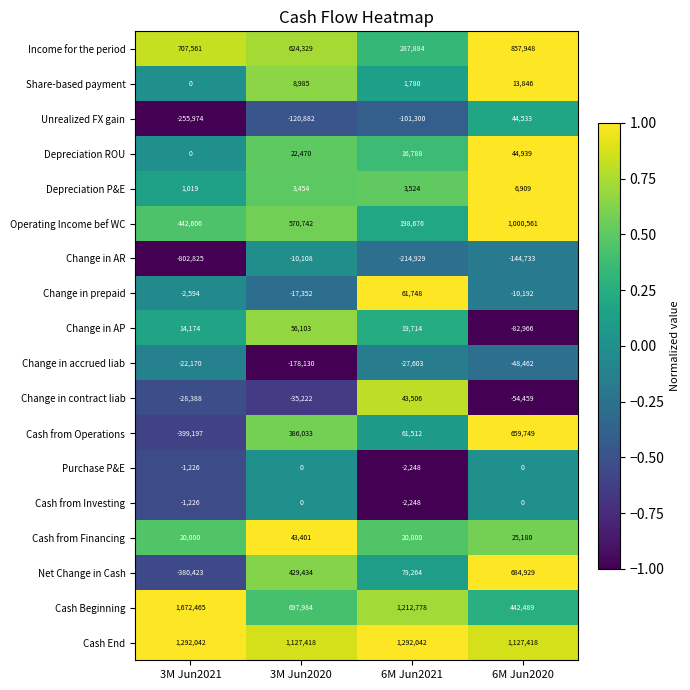

Which series has the largest total across all categories?

Cash End